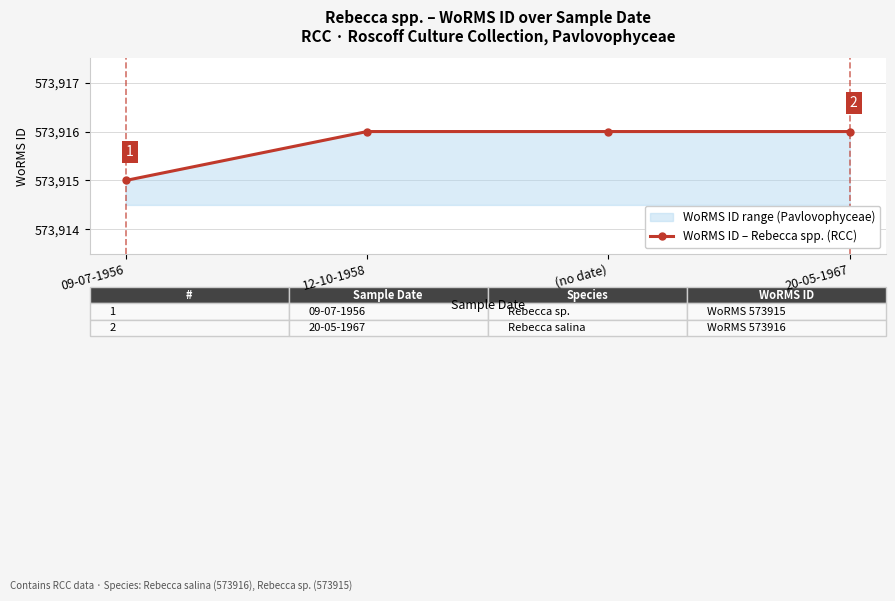

Reading right to left, list all the values displayed in this chart.

573916	573916	573916	573915